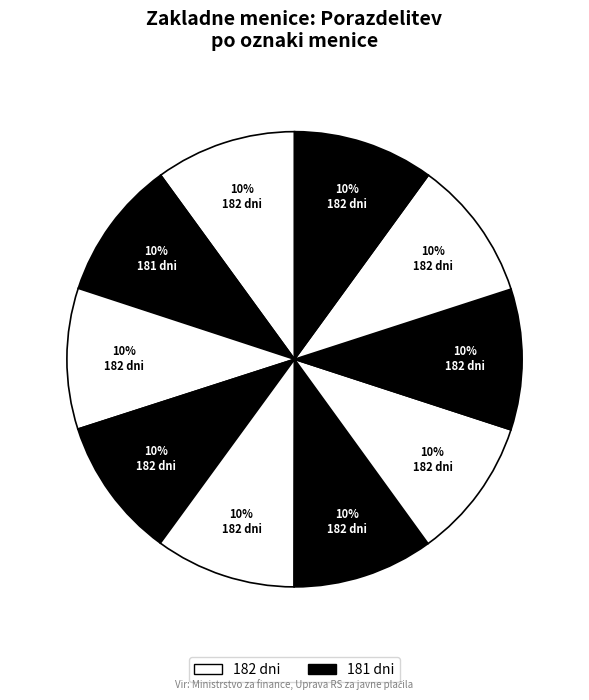

How many segments does this pie chart have?

10